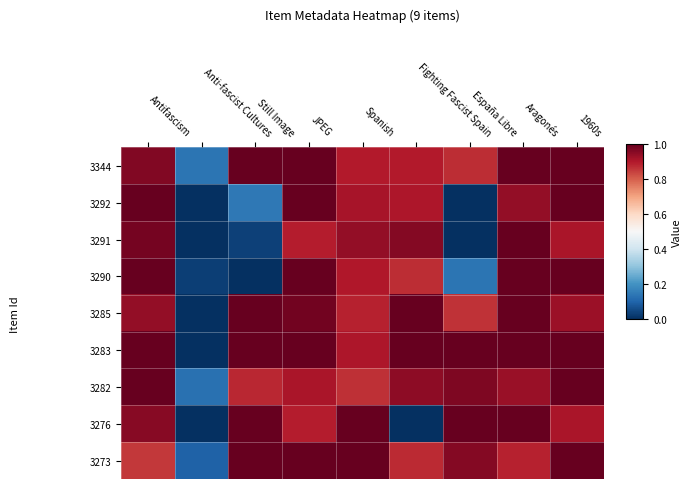

Reading left to right, transcribe all the data shown in this chart.

3344: Antifascism=1.0	Anti-fascist Cultures=0.1	Still Image=1.0	JPEG=1.0	Spanish=0.9	Fighting Fascist Spain=0.9	España Libre=0.9	Aragonés=1.0	1960s=1.0
3292: Antifascism=1.0	Anti-fascist Cultures=0.0	Still Image=0.1	JPEG=1.0	Spanish=0.9	Fighting Fascist Spain=0.9	España Libre=0.0	Aragonés=0.9	1960s=1.0
3291: Antifascism=1.0	Anti-fascist Cultures=0.0	Still Image=0.0	JPEG=0.9	Spanish=0.9	Fighting Fascist Spain=1.0	España Libre=0.0	Aragonés=1.0	1960s=0.9
3290: Antifascism=1.0	Anti-fascist Cultures=0.0	Still Image=0.0	JPEG=1.0	Spanish=0.9	Fighting Fascist Spain=0.9	España Libre=0.1	Aragonés=1.0	1960s=1.0
3285: Antifascism=0.9	Anti-fascist Cultures=0.0	Still Image=1.0	JPEG=1.0	Spanish=0.9	Fighting Fascist Spain=1.0	España Libre=0.9	Aragonés=1.0	1960s=0.9
3283: Antifascism=1.0	Anti-fascist Cultures=0.0	Still Image=1.0	JPEG=1.0	Spanish=0.9	Fighting Fascist Spain=1.0	España Libre=1.0	Aragonés=1.0	1960s=1.0
3282: Antifascism=1.0	Anti-fascist Cultures=0.1	Still Image=0.9	JPEG=0.9	Spanish=0.9	Fighting Fascist Spain=0.9	España Libre=1.0	Aragonés=0.9	1960s=1.0
3276: Antifascism=1.0	Anti-fascist Cultures=0.0	Still Image=1.0	JPEG=0.9	Spanish=1.0	Fighting Fascist Spain=0.0	España Libre=1.0	Aragonés=1.0	1960s=0.9
3273: Antifascism=0.9	Anti-fascist Cultures=0.1	Still Image=1.0	JPEG=1.0	Spanish=1.0	Fighting Fascist Spain=0.9	España Libre=1.0	Aragonés=0.9	1960s=1.0